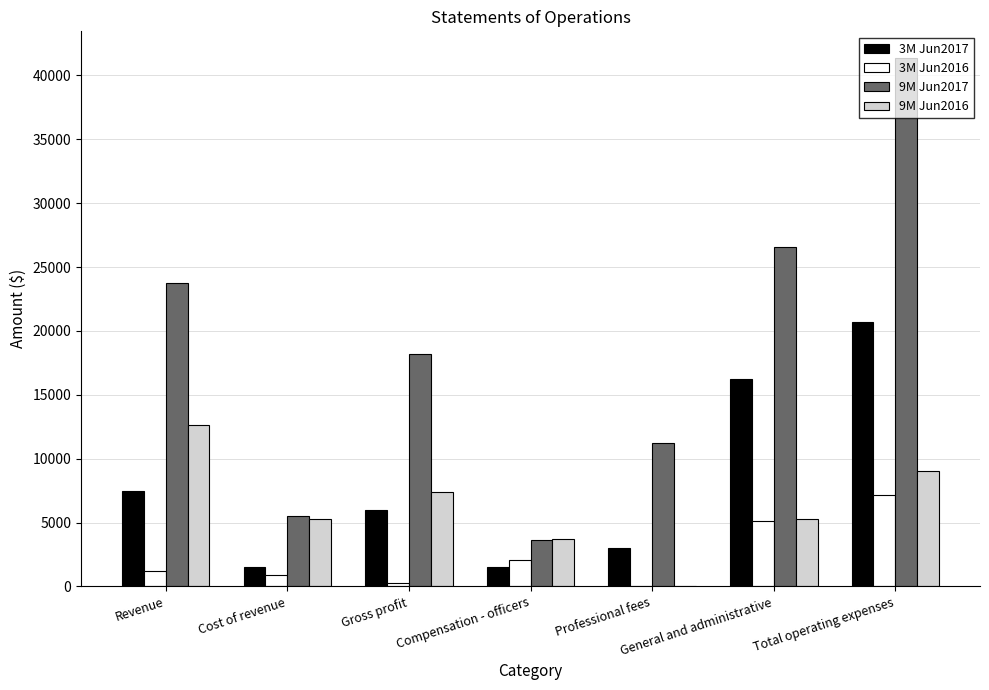

Which series has the largest range (max minus min)?

9M Jun2017